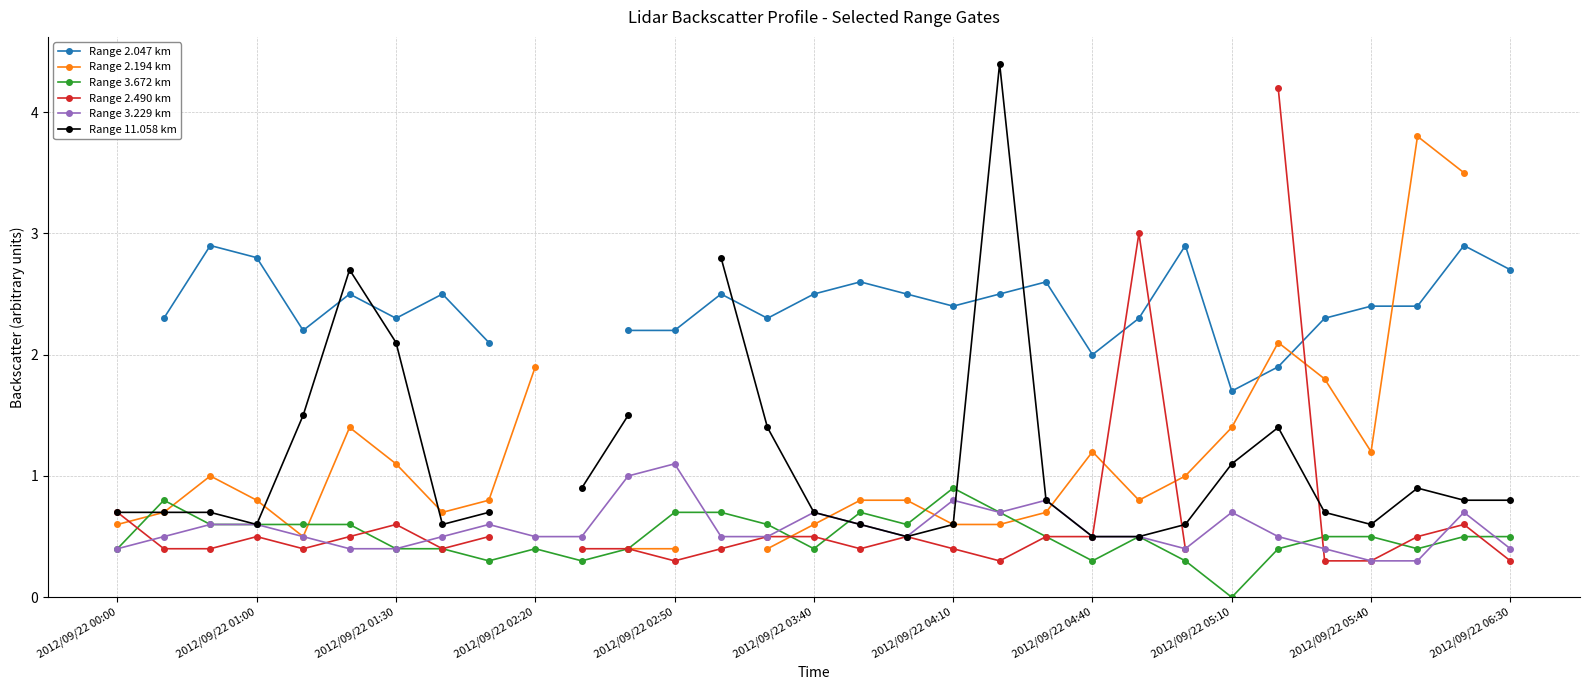

At which category is the sum across all series the highest?

25